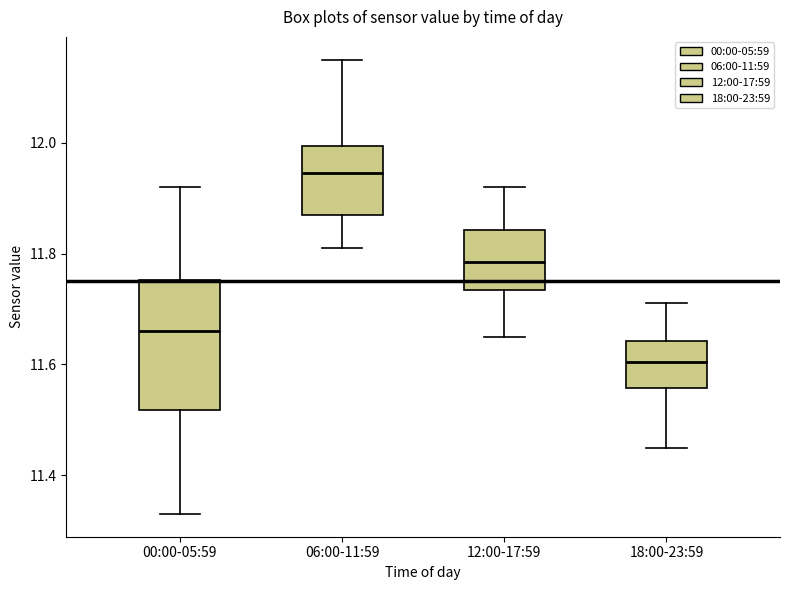

Which box's median line is the highest?

06:00-11:59